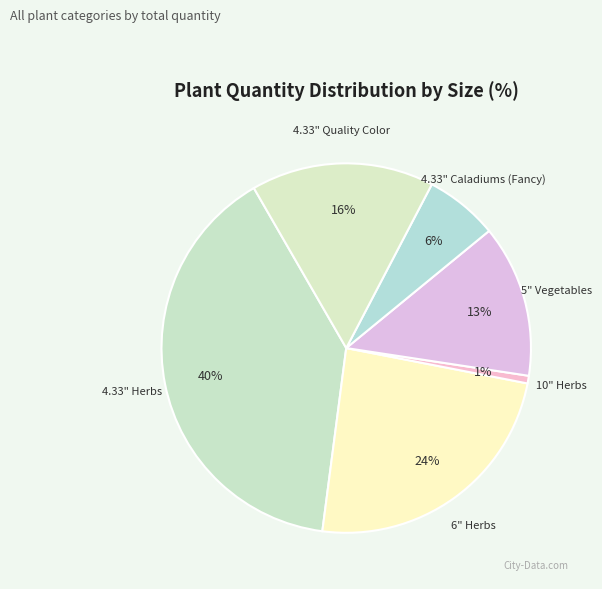

Which category has the biggest portion of the pie?

4.33" Herbs